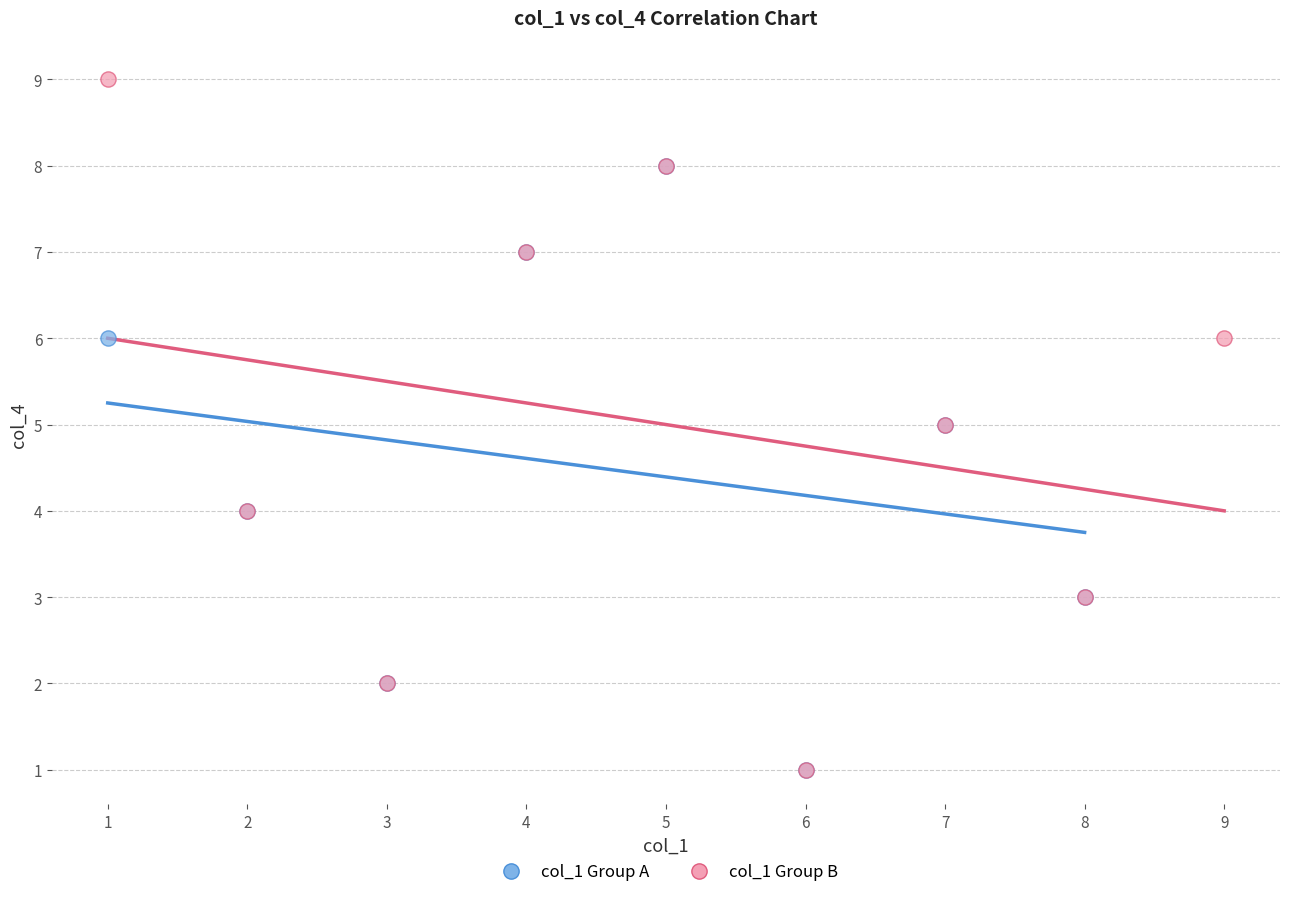

Which series has the widest spread of Y values?

col_1 Group B